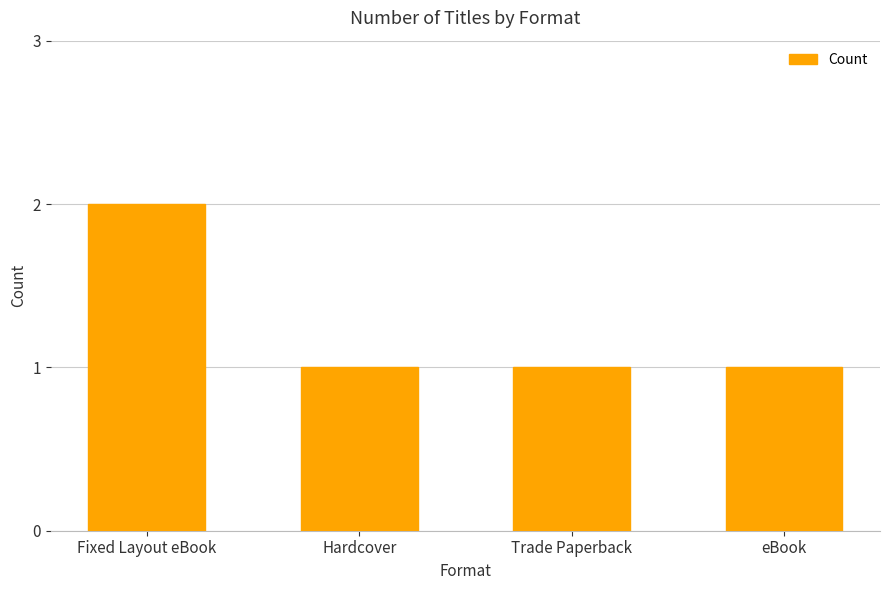

What is the label of the 4th bar from the right?

Fixed Layout eBook